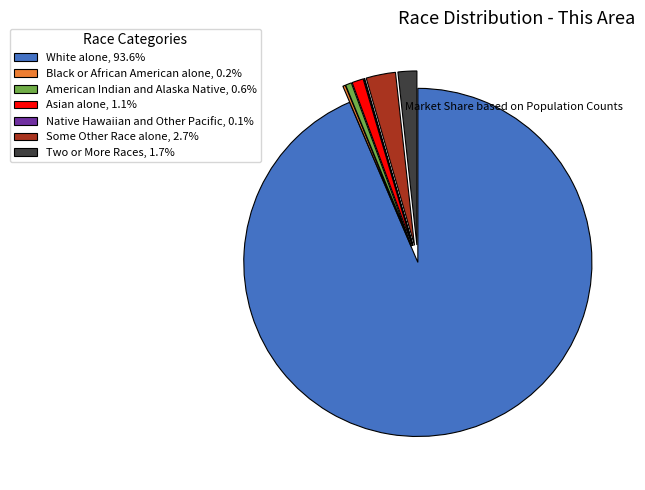

Is there any slice that represents more than half of the pie?

Yes